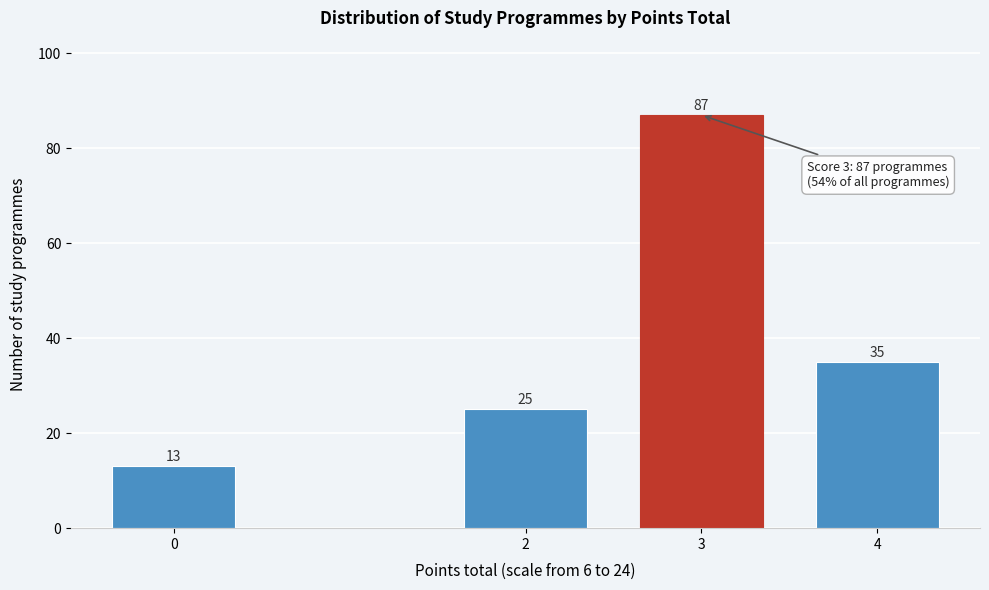

Reading right to left, what are all the values shown in this chart?

35	87	25	13